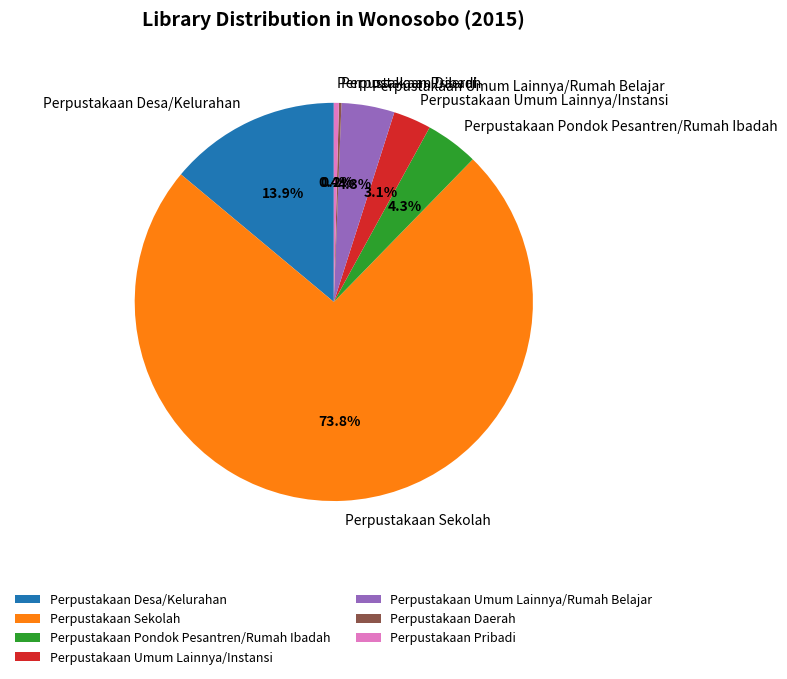

Is Perpustakaan Sekolah the majority of the pie?

Yes